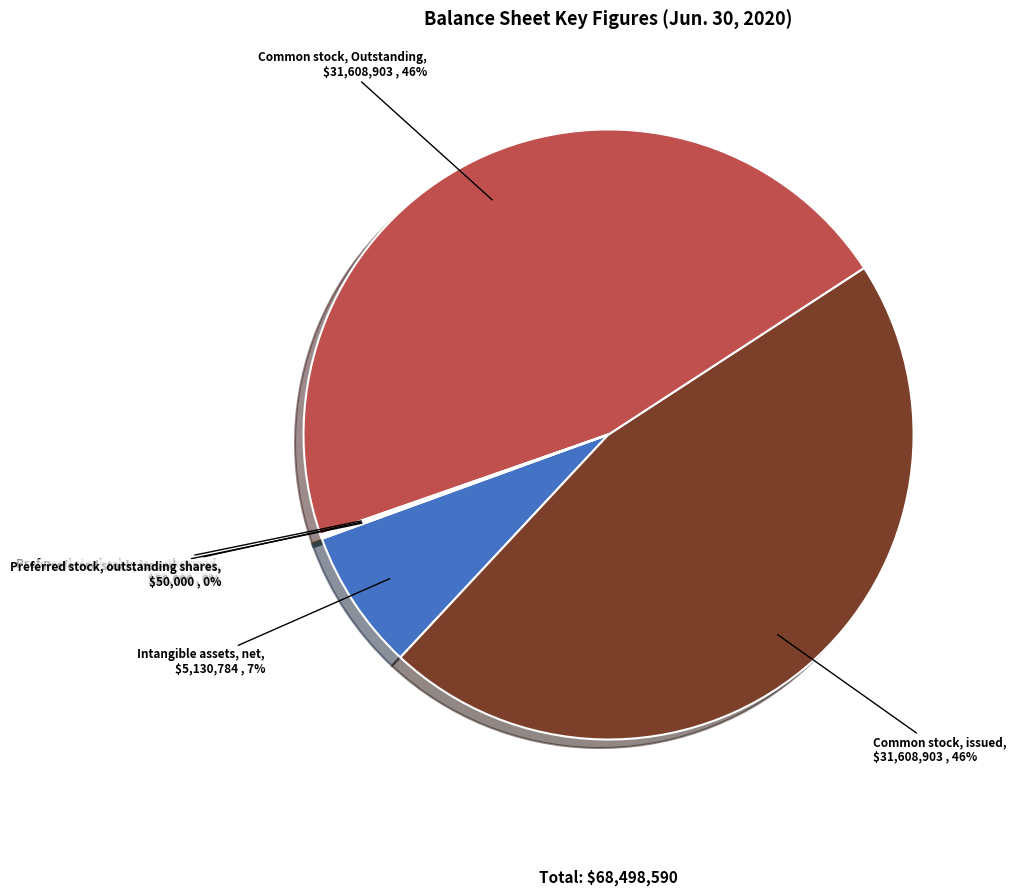

True or false: Common stock, Outstanding accounts for 46% of the total.

True